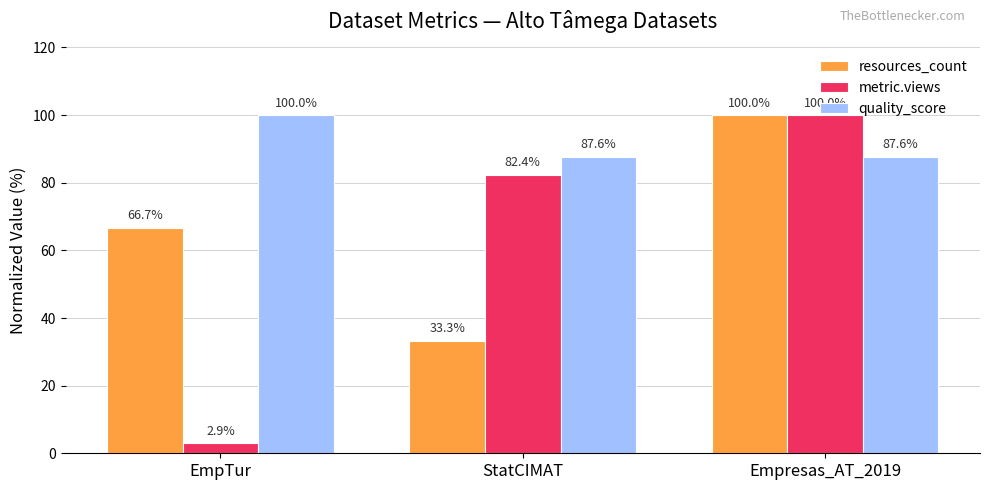

What is the difference between the highest and lowest values at StatCIMAT?

54.3